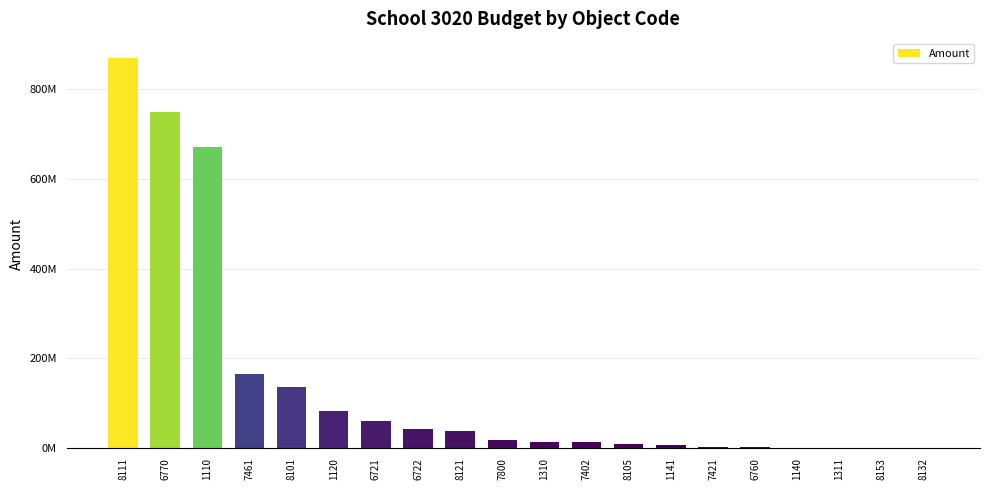

Count the number of data series in this chart.

1